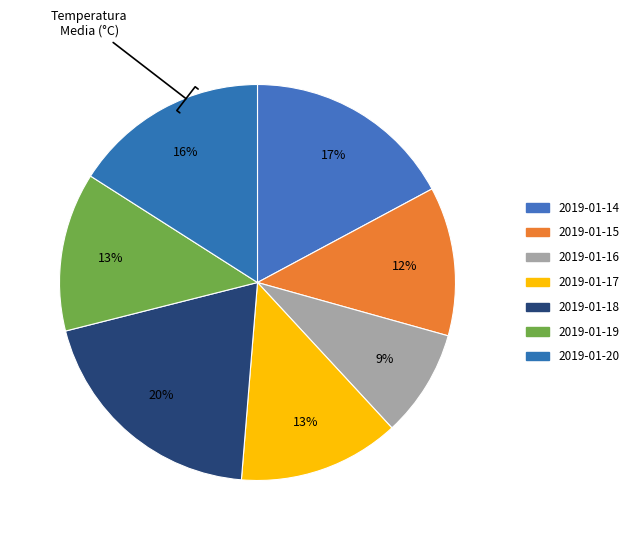

Count the number of slices in the pie.

7